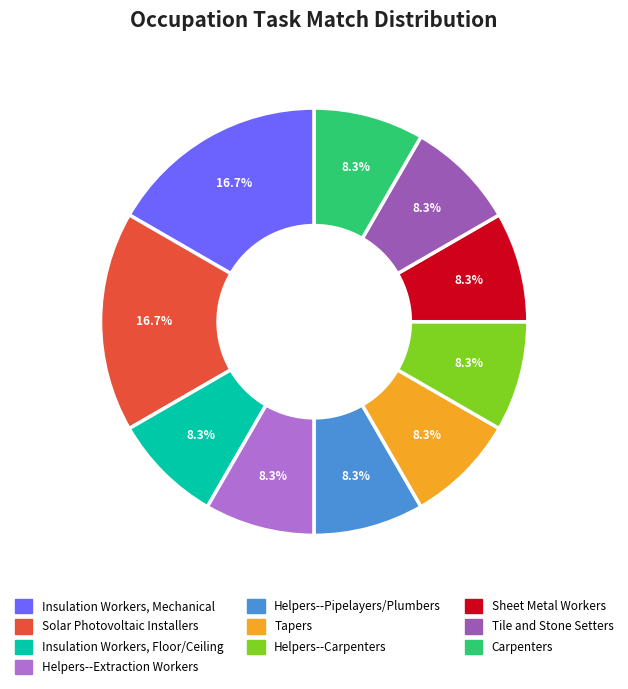

How many slices are in this pie chart?

10